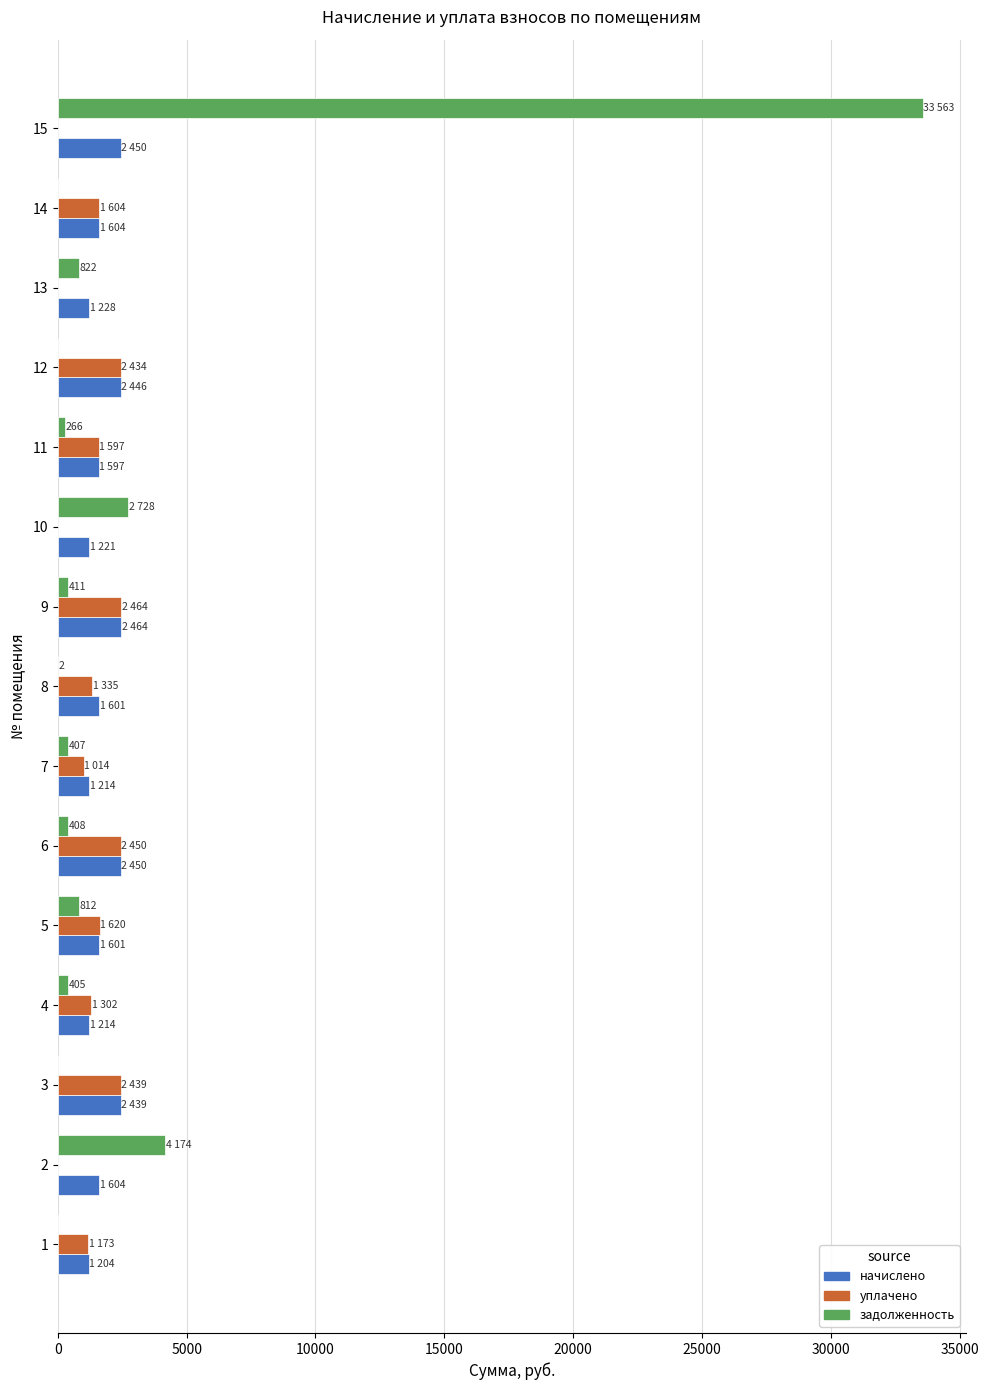

What is the highest value of the уплачено series?

2464.0